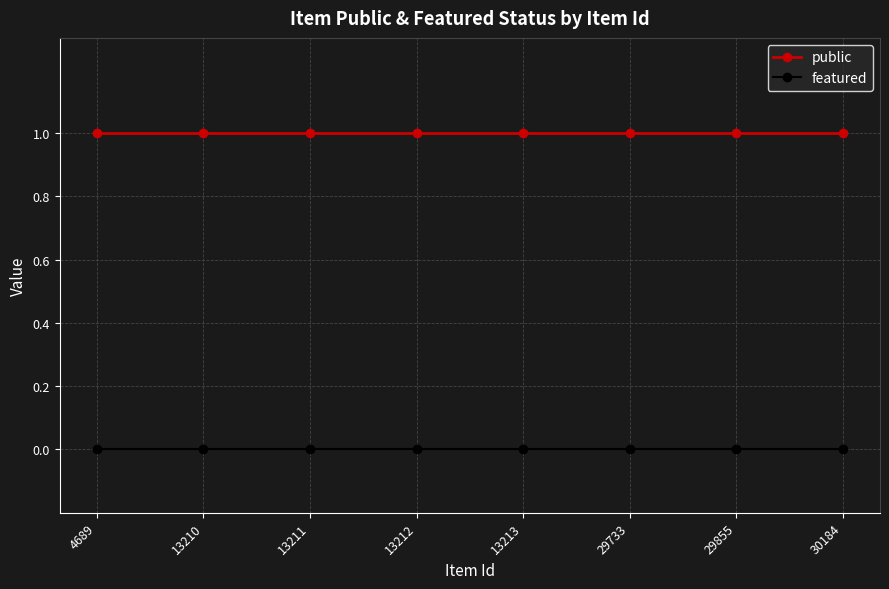

Count the number of data series in this chart.

2